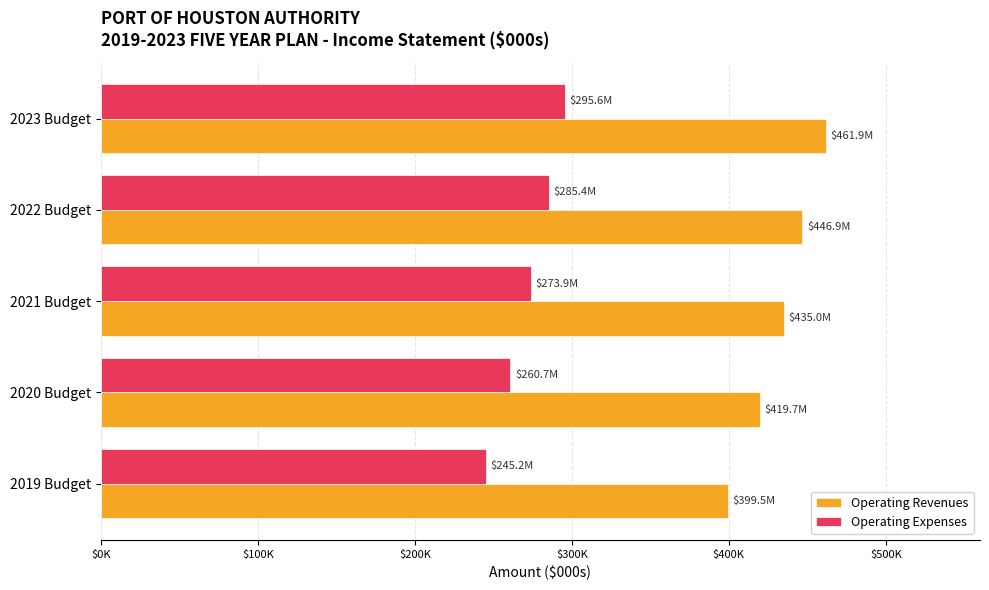

What are all the series names shown in the legend?

Operating Revenues, Operating Expenses